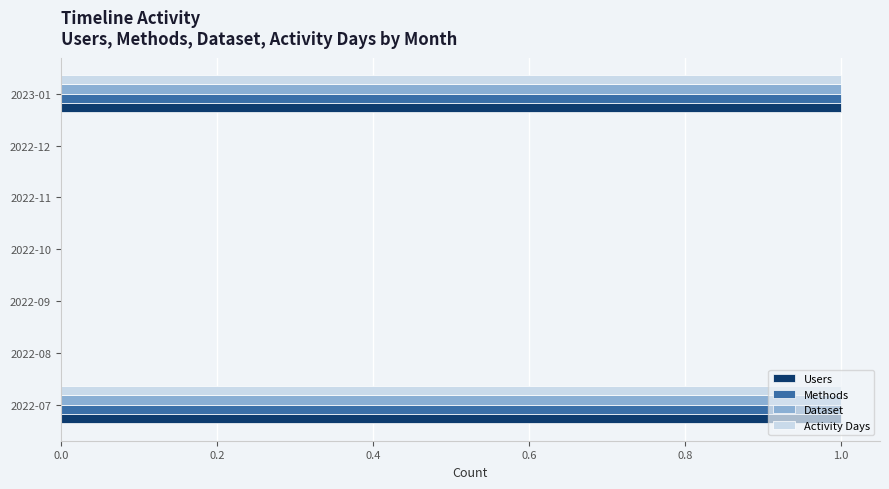

The Activity Days series shows 1 at 2023-01. True or false?

True